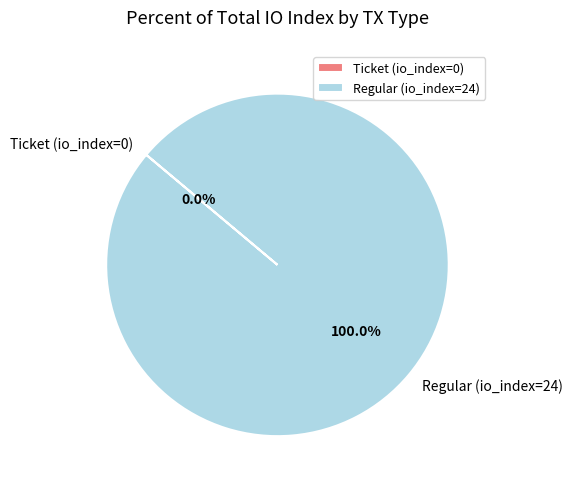

What percentage do Regular (io_index=24) and Ticket (io_index=0) together represent?

100.0%